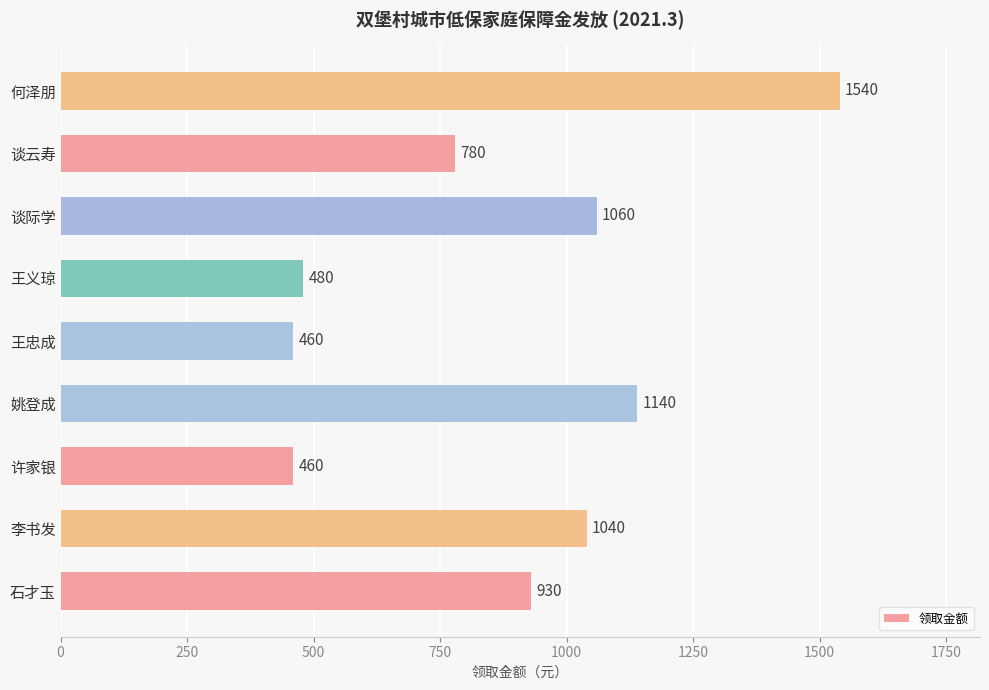

What is the change in value from 李书发 to 谈际学?

+20